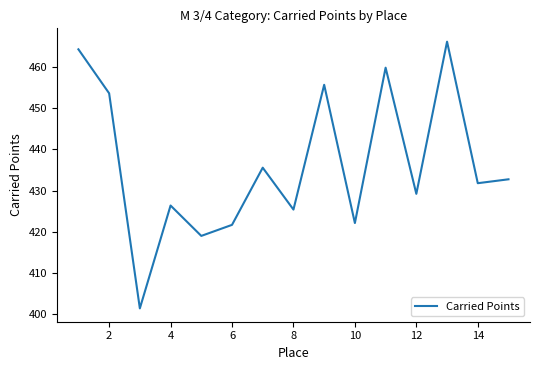

What is the minimum value shown in the chart?

401.4